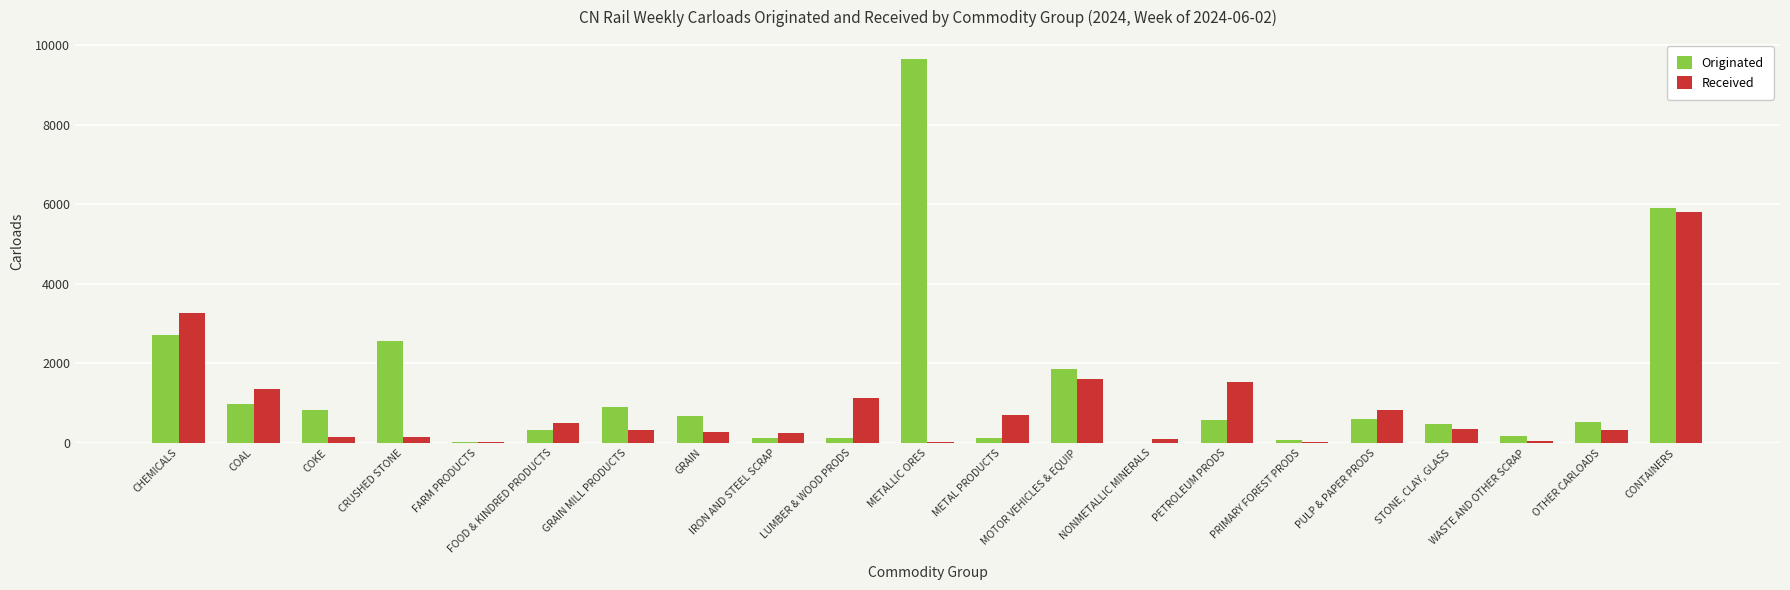

Between NONMETALLIC MINERALS and PULP & PAPER PRODS, which series saw the biggest shift?

Received